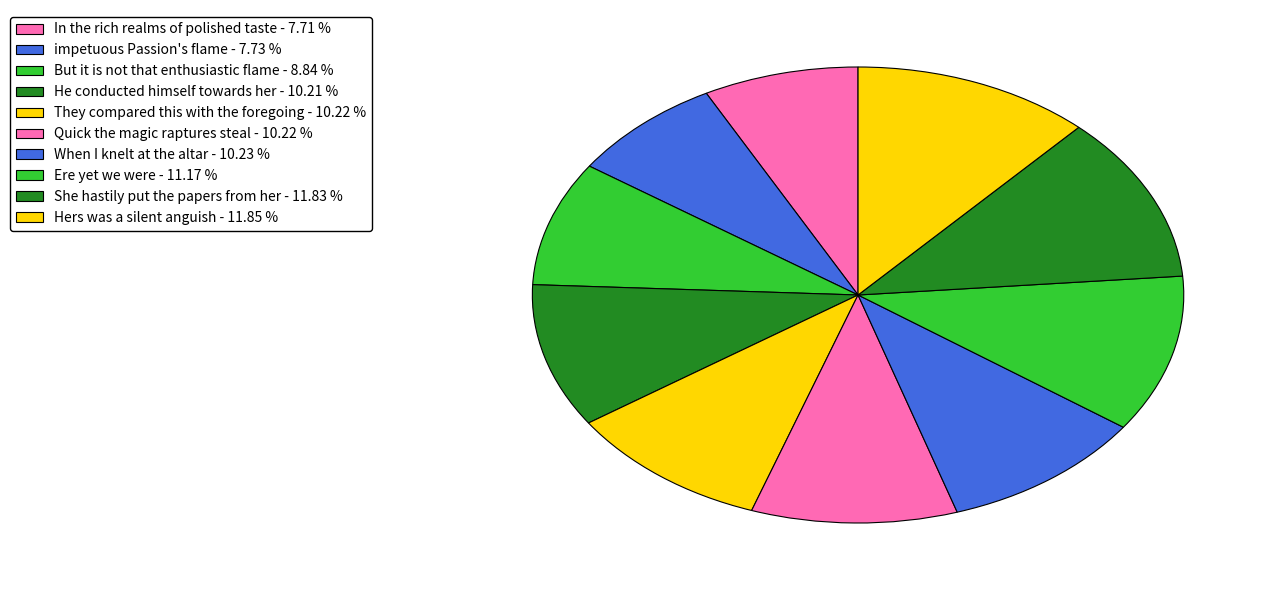

How many segments does this pie chart have?

10